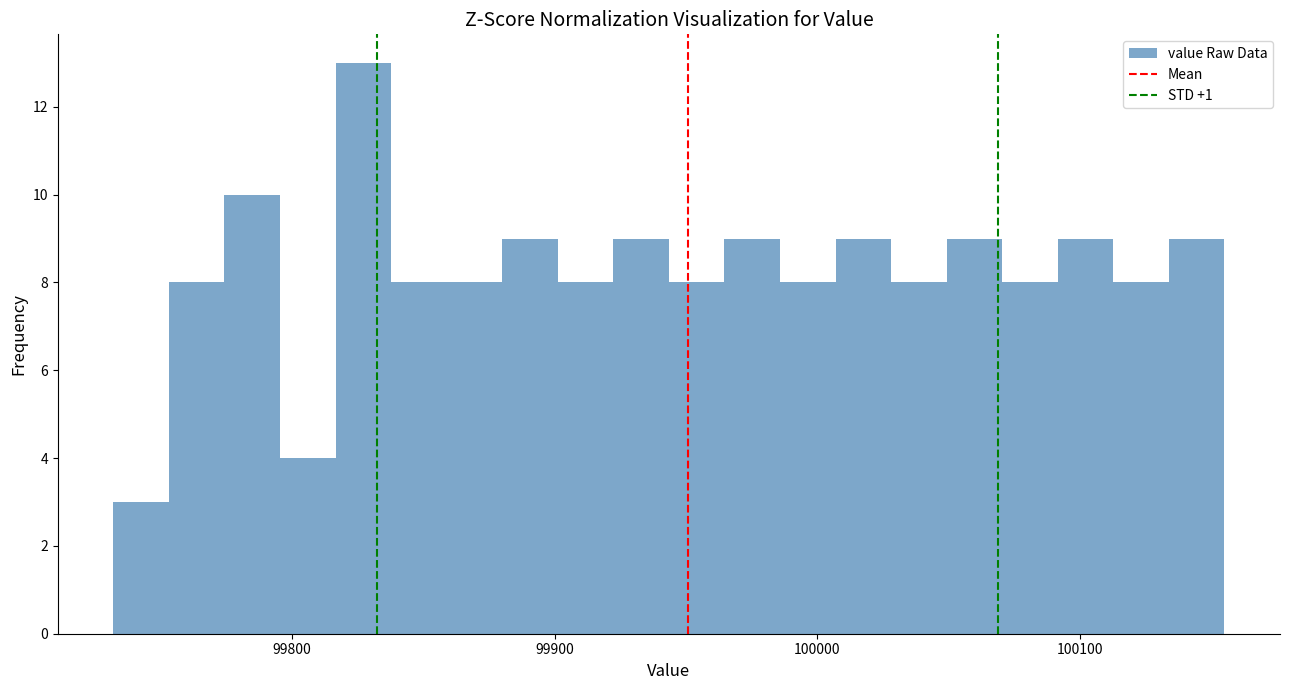

Read against the x-axis, roughly where is the centre of the tallest bar?

99830